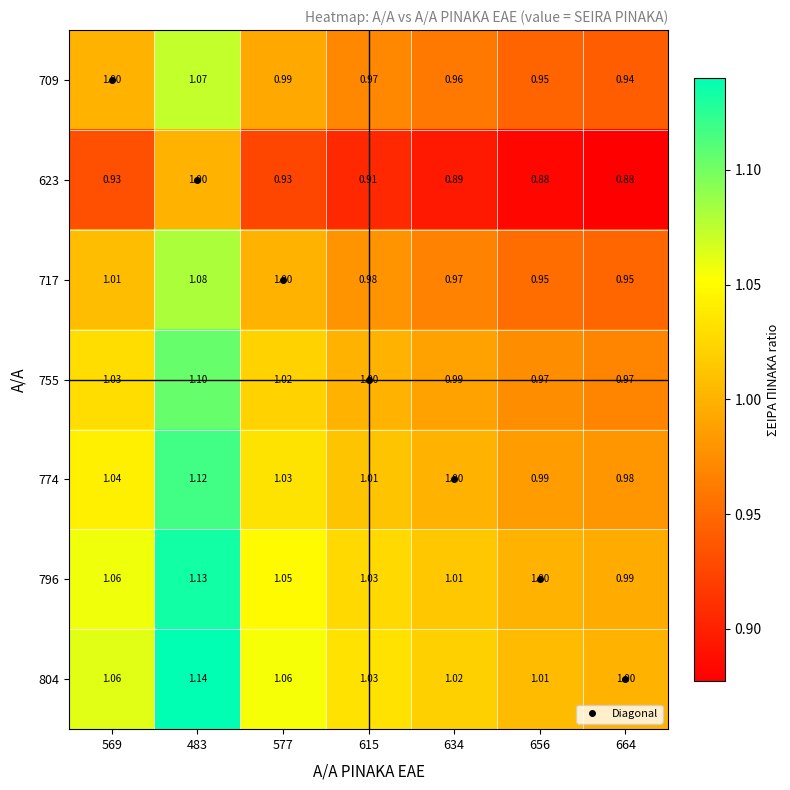

Is the value of 623 at 634 greater than the value of 709 at 577?

No